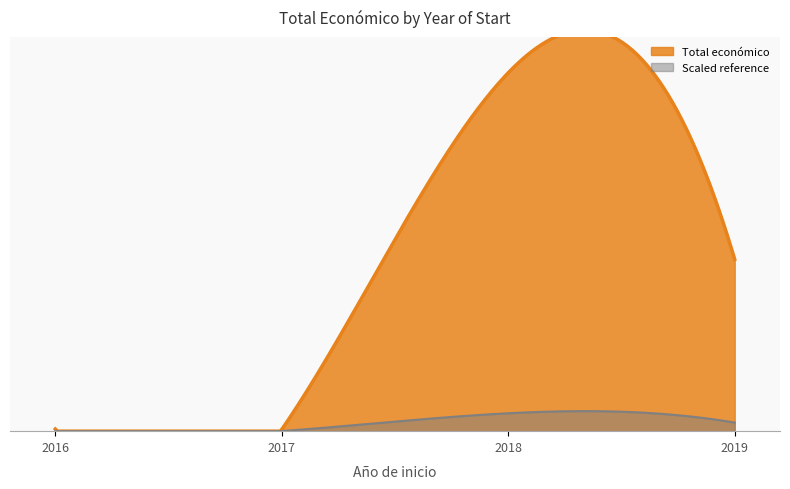

List the labels in order of value, smallest first.

2017, 2016, 2019, 2018